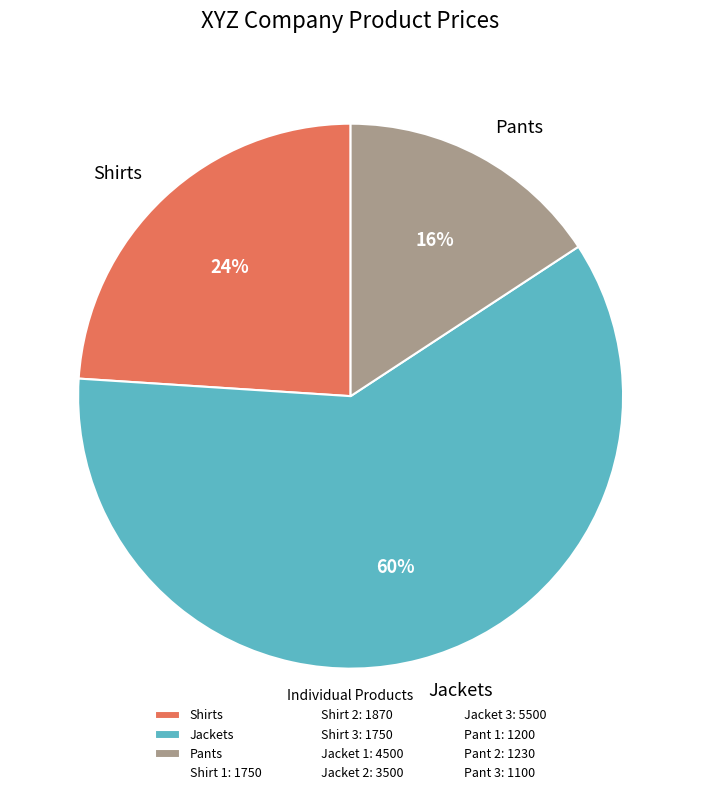

What percentage is the Pants slice, to the nearest percent?

16%